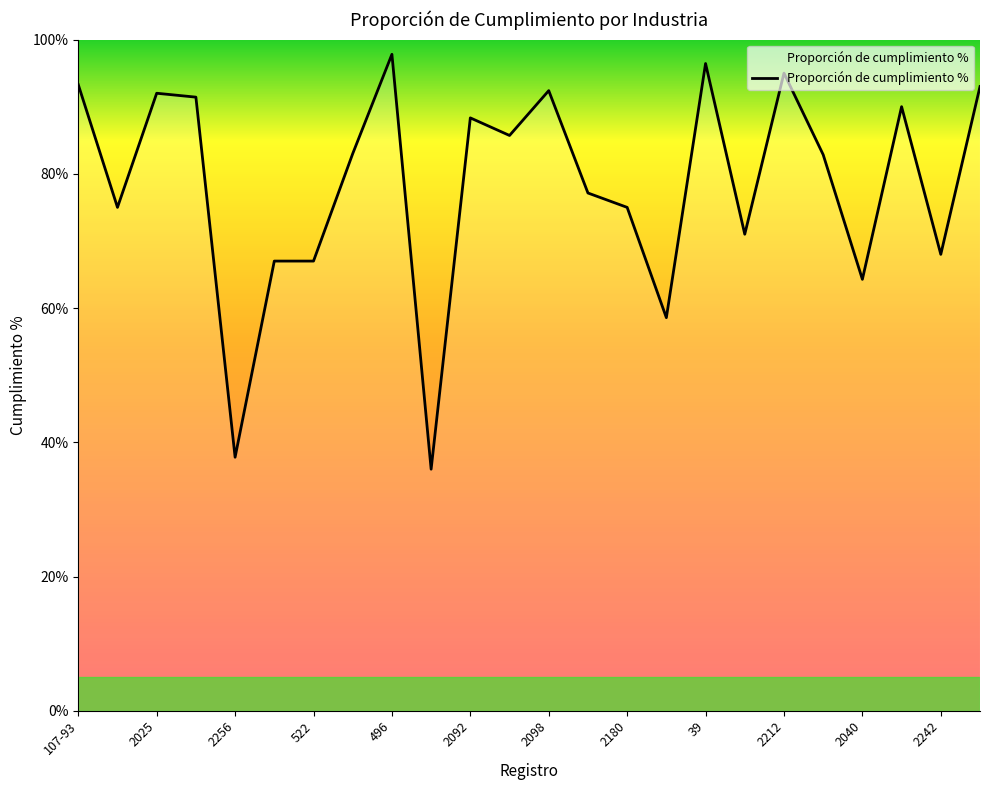

What is the sum of all values?

1878.0